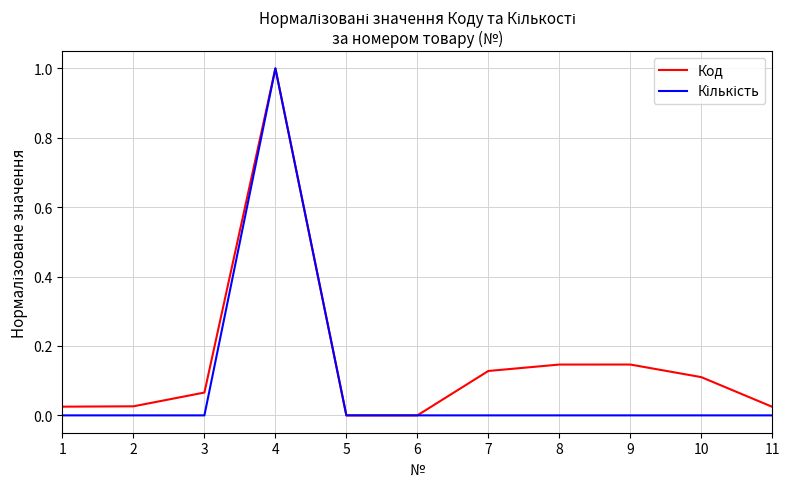

The value of Код at 8 is 0.1. True or false?

True